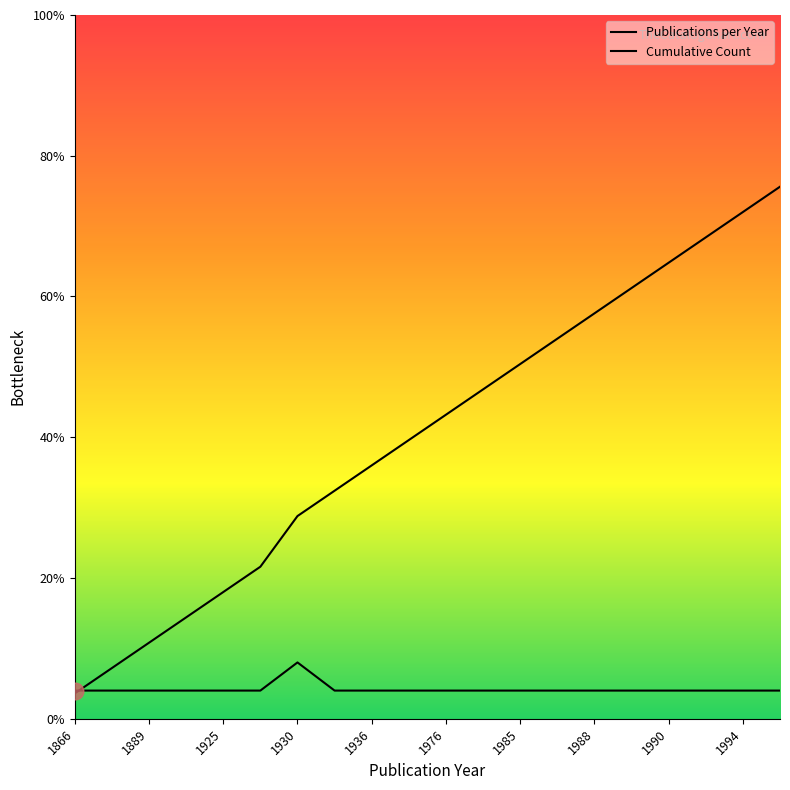

What is the value of the Cumulative Count point at the 13th from the left?

12.6